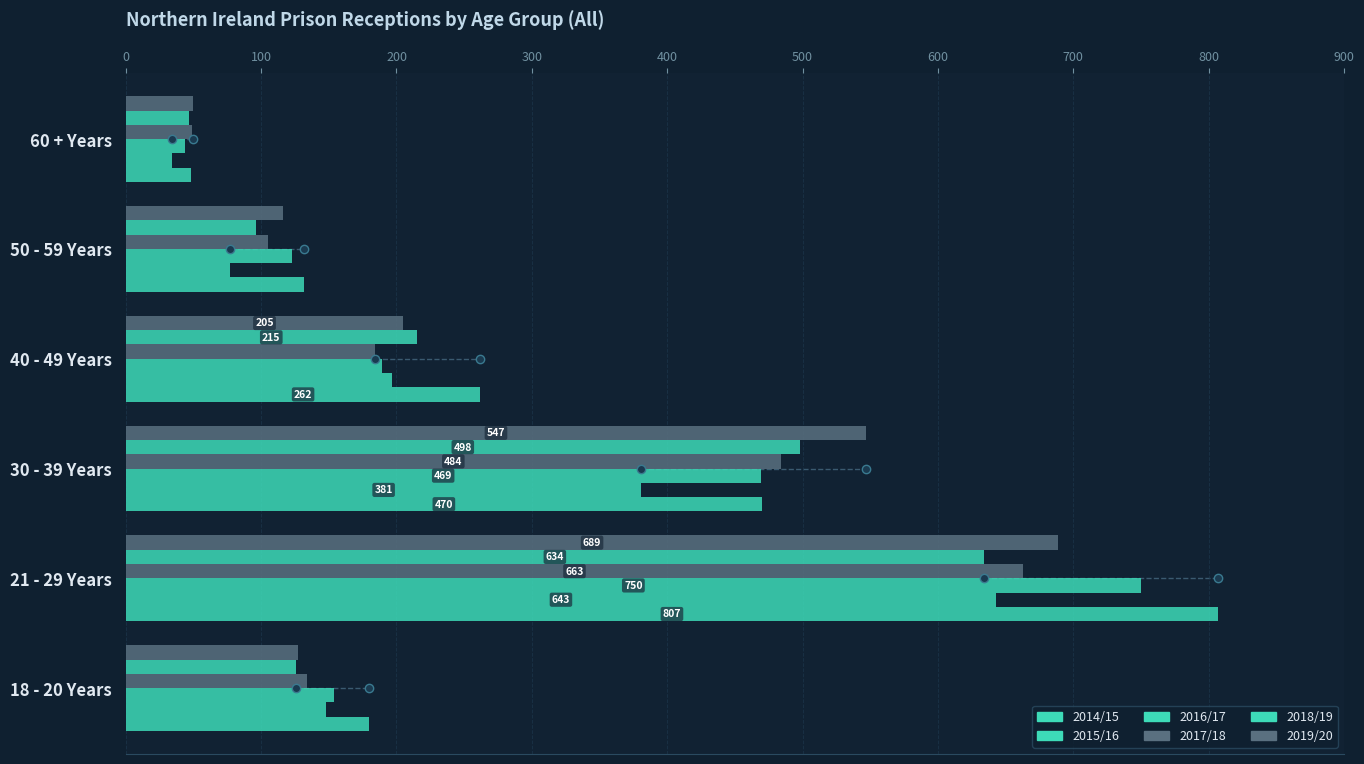

Which series has the largest total across all categories?

2014/15